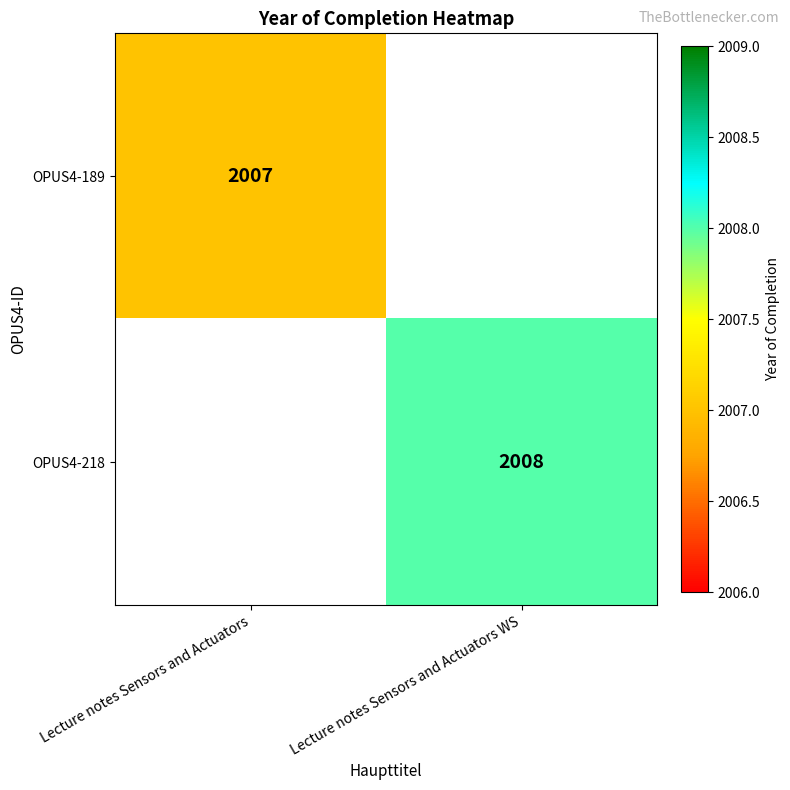

At how many categories does at least one series exceed 2007?

1